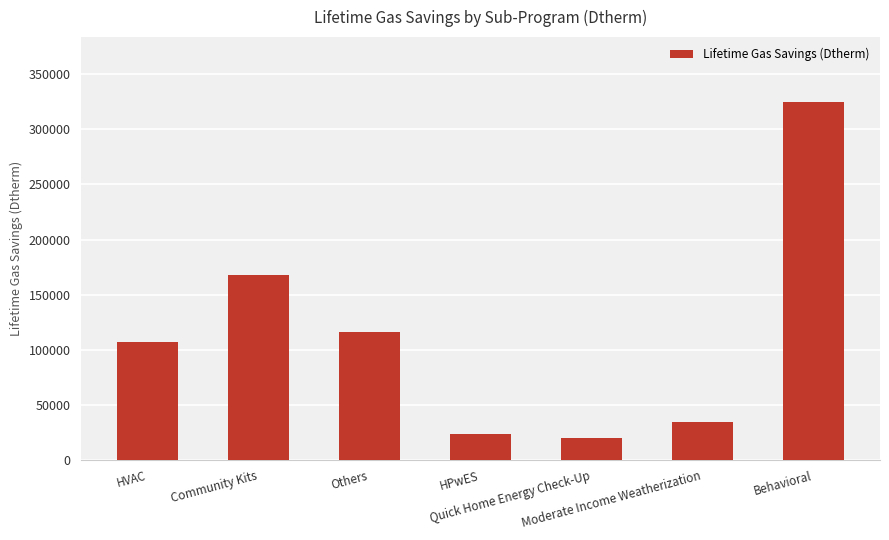

Reading left to right, extract all data points from this chart.

106958.0	168000.0	116428.5	23584.1	19636.0	34272.0	325147.8